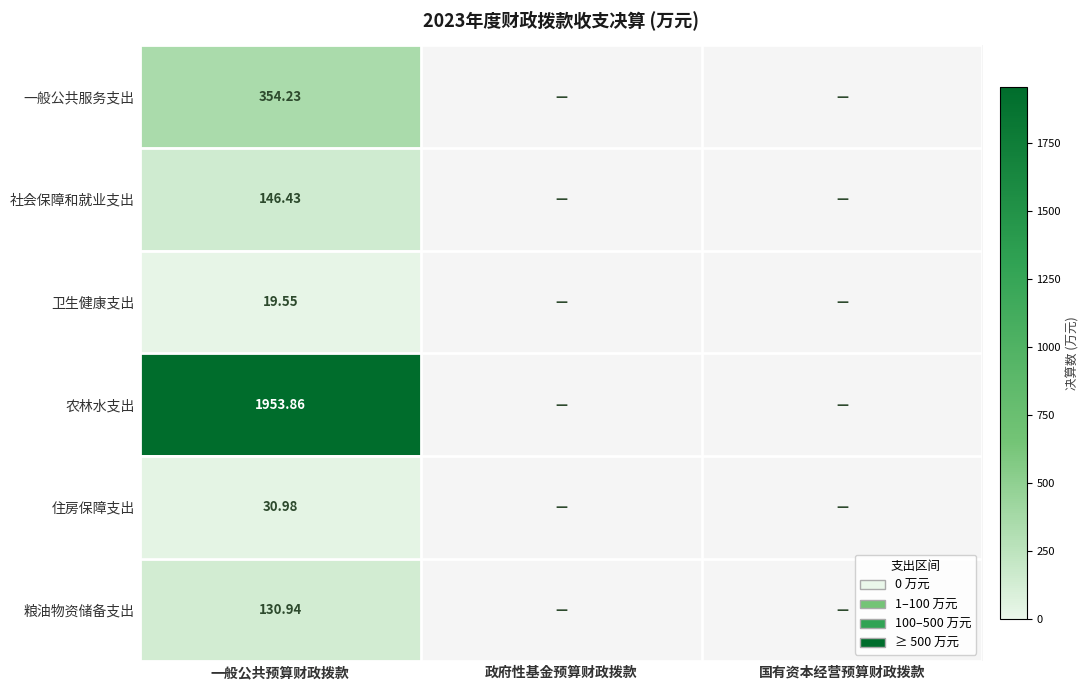

Which category has the lowest value in the 一般公共服务支出 series?

政府性基金预算财政拨款